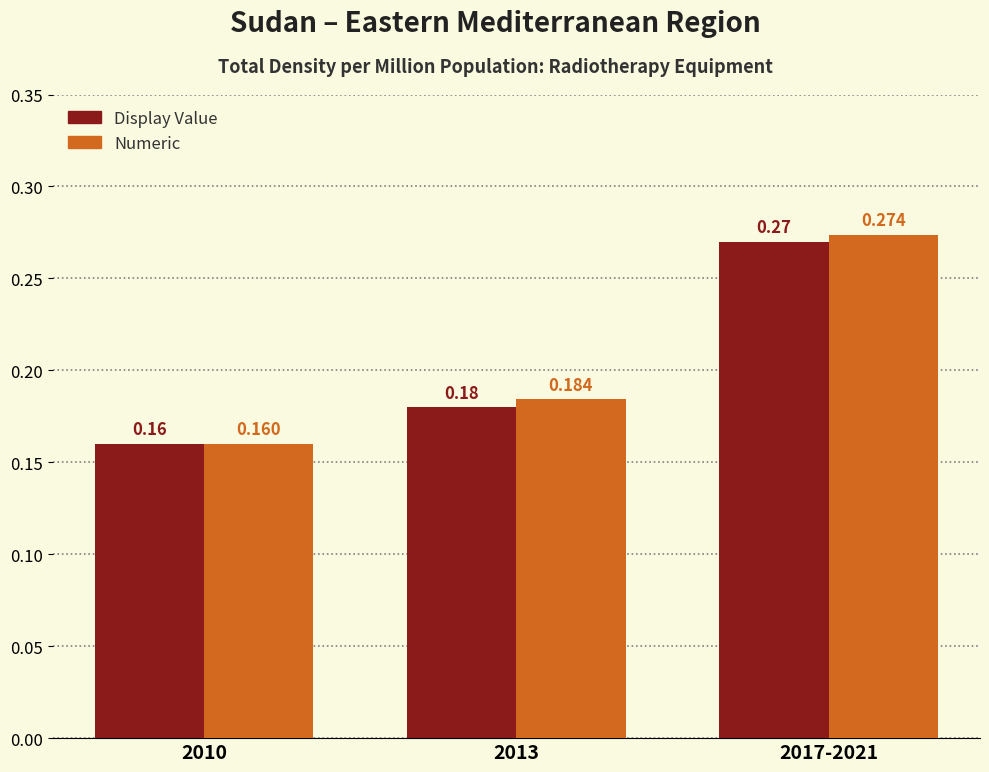

List the series in order of their peak value, lowest first.

Display Value, Numeric